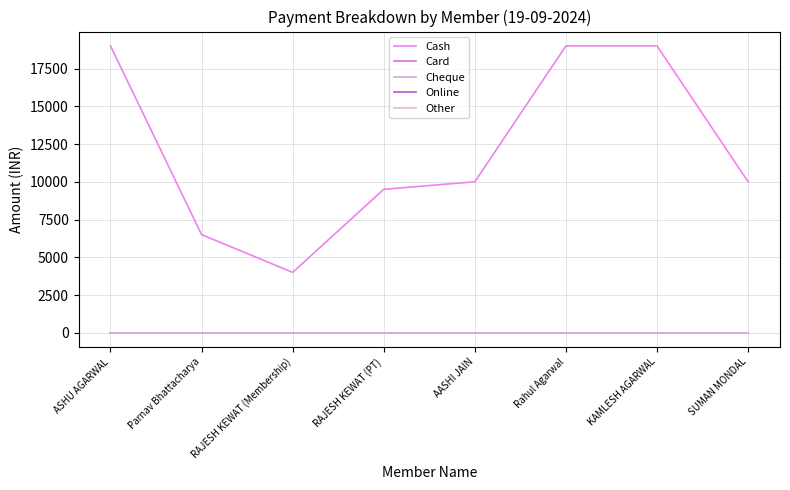

Which category has the lowest value in the Cheque series?

ASHU AGARWAL